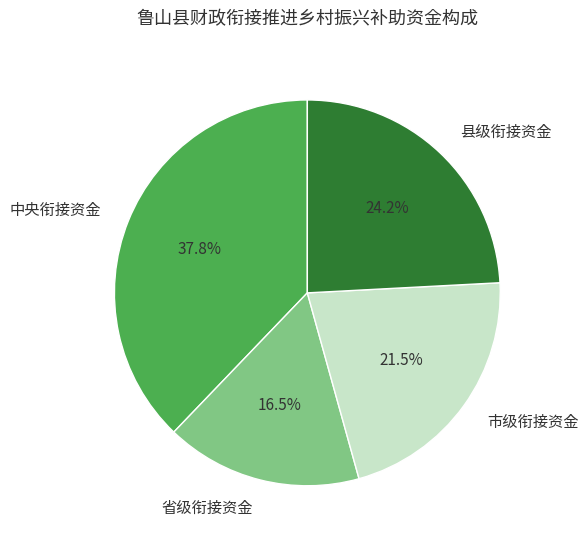

What is the ratio of the value at 县级衔接资金 to the value at 市级衔接资金?

1.1